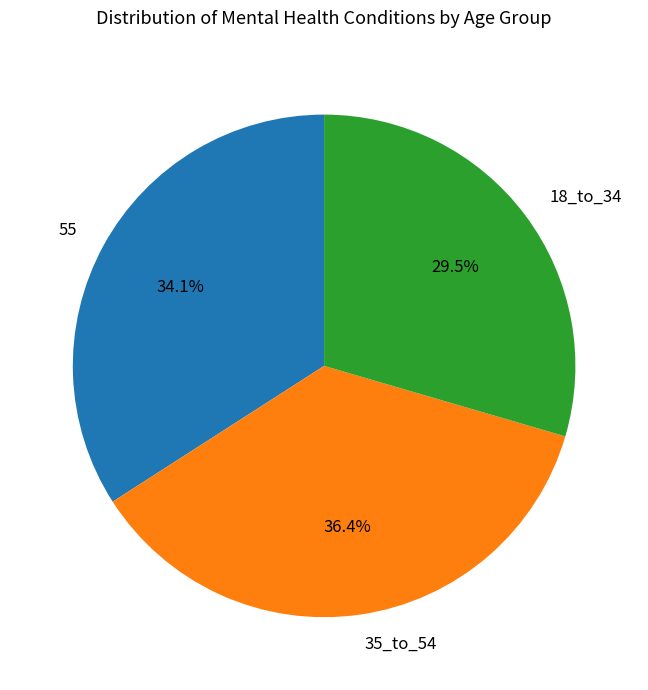

What is the largest slice in the pie chart?

35_to_54